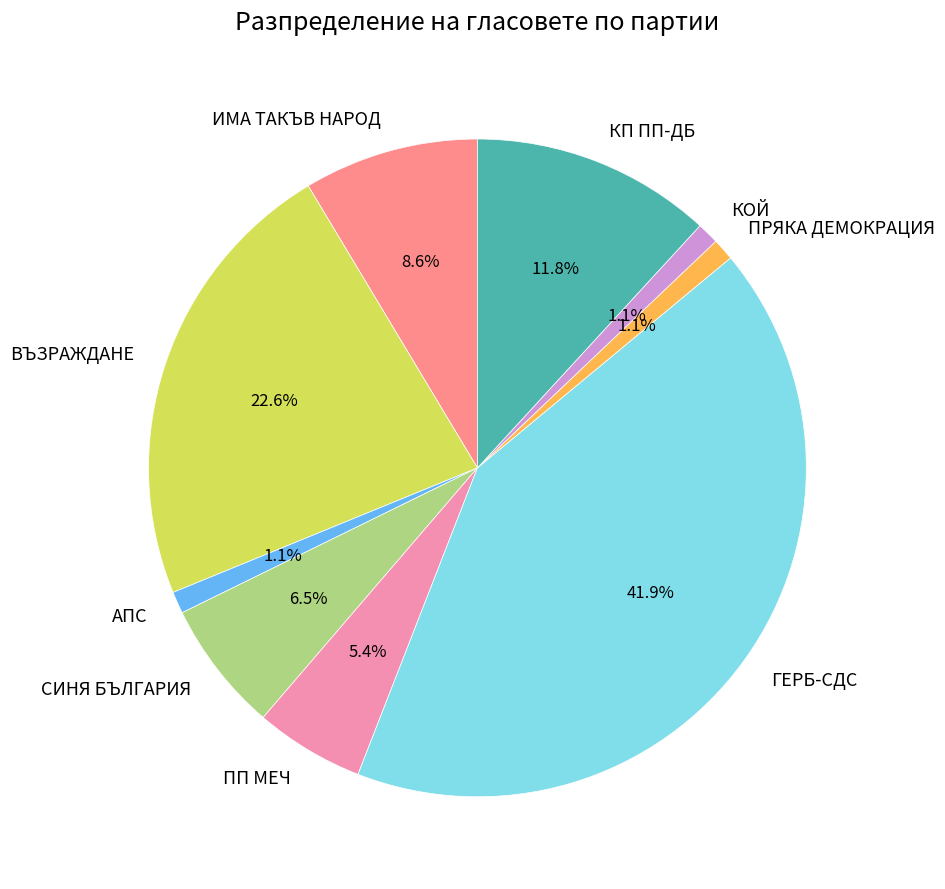

What percentage is the КП ПП-ДБ slice, to the nearest percent?

12%